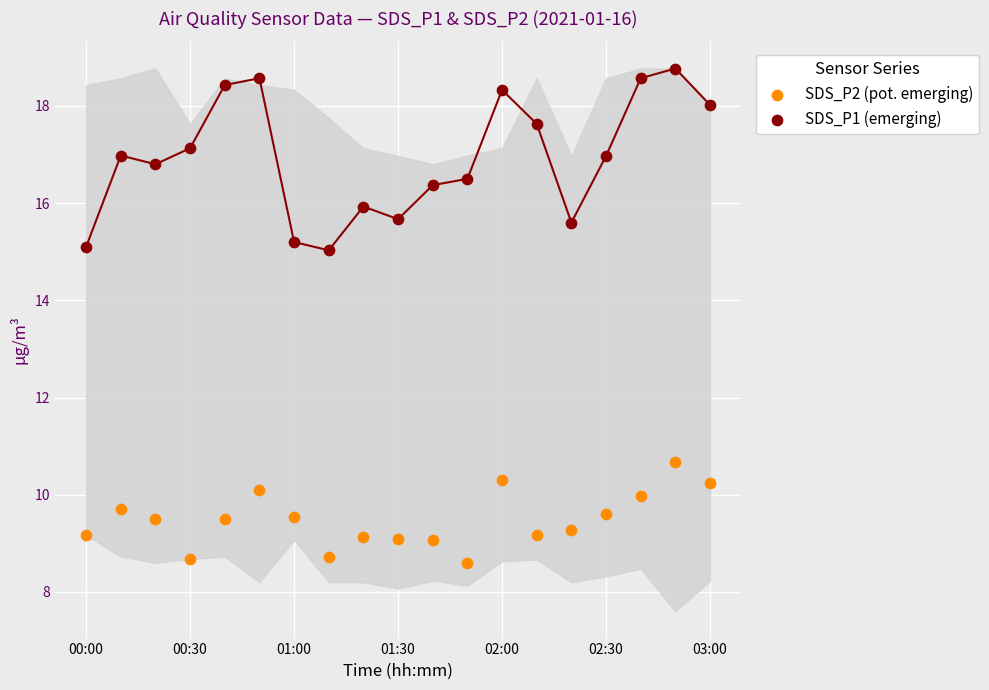

Which series reaches the minimum Y coordinate?

SDS_P2 (pot. emerging)